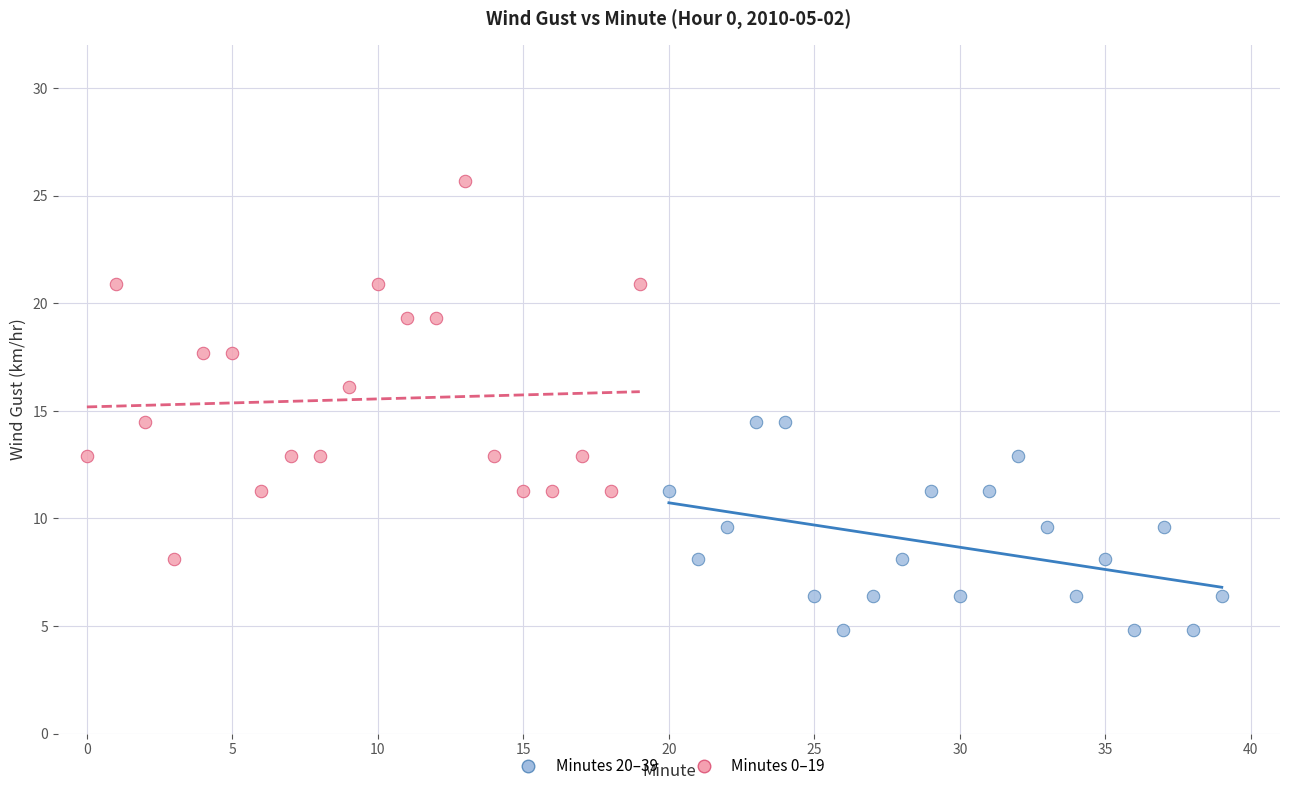

Which series has the largest Y range (max minus min)?

Minutes 0–19